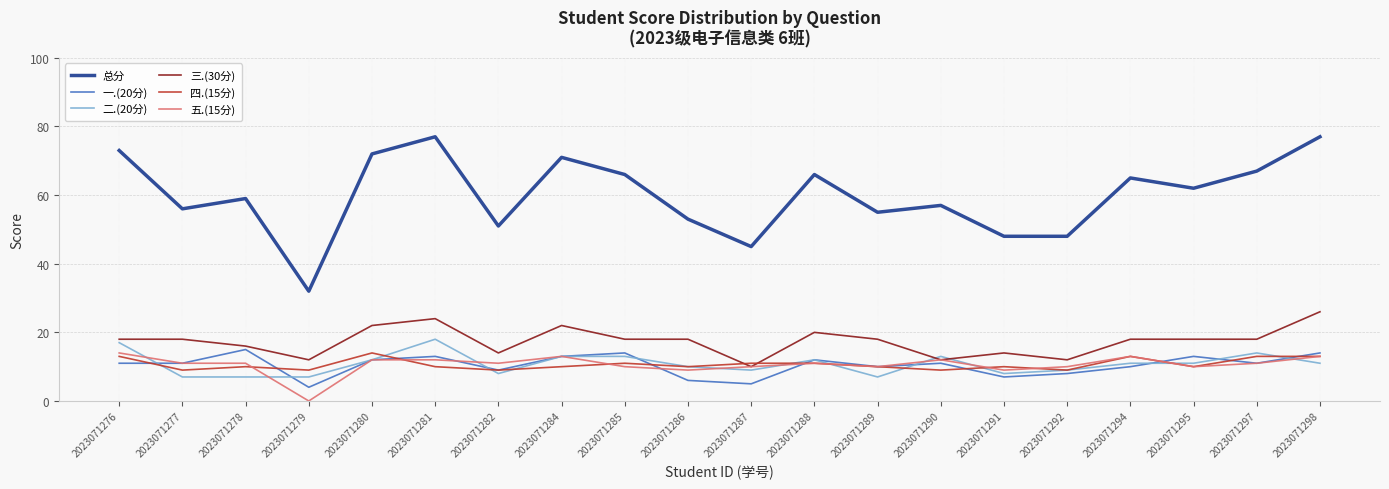

What is the sum of the 三.(30分) values at 2023071286 and 2023071294?

36